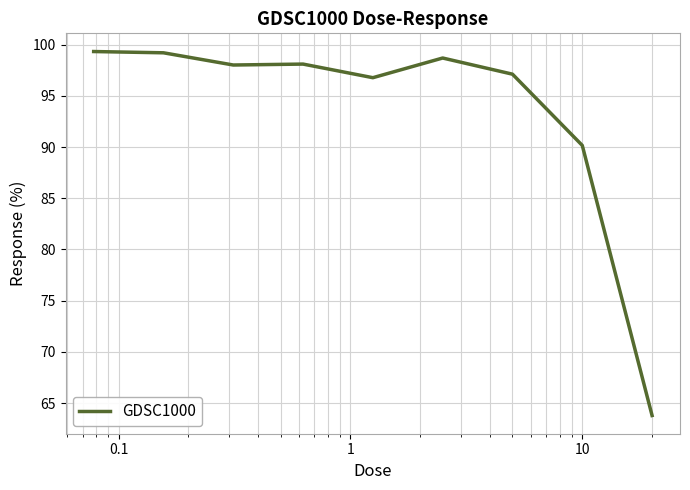

What is the greatest value displayed?

99.3